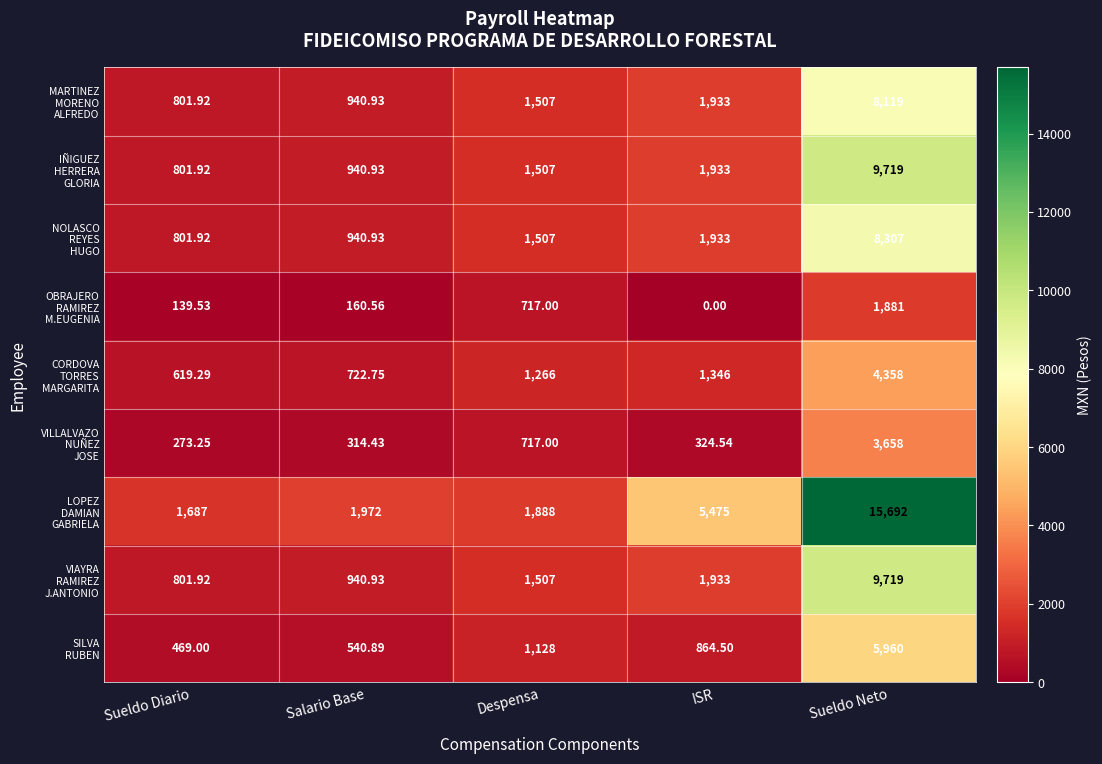

At which category does the chart reach its minimum across all series?

ISR